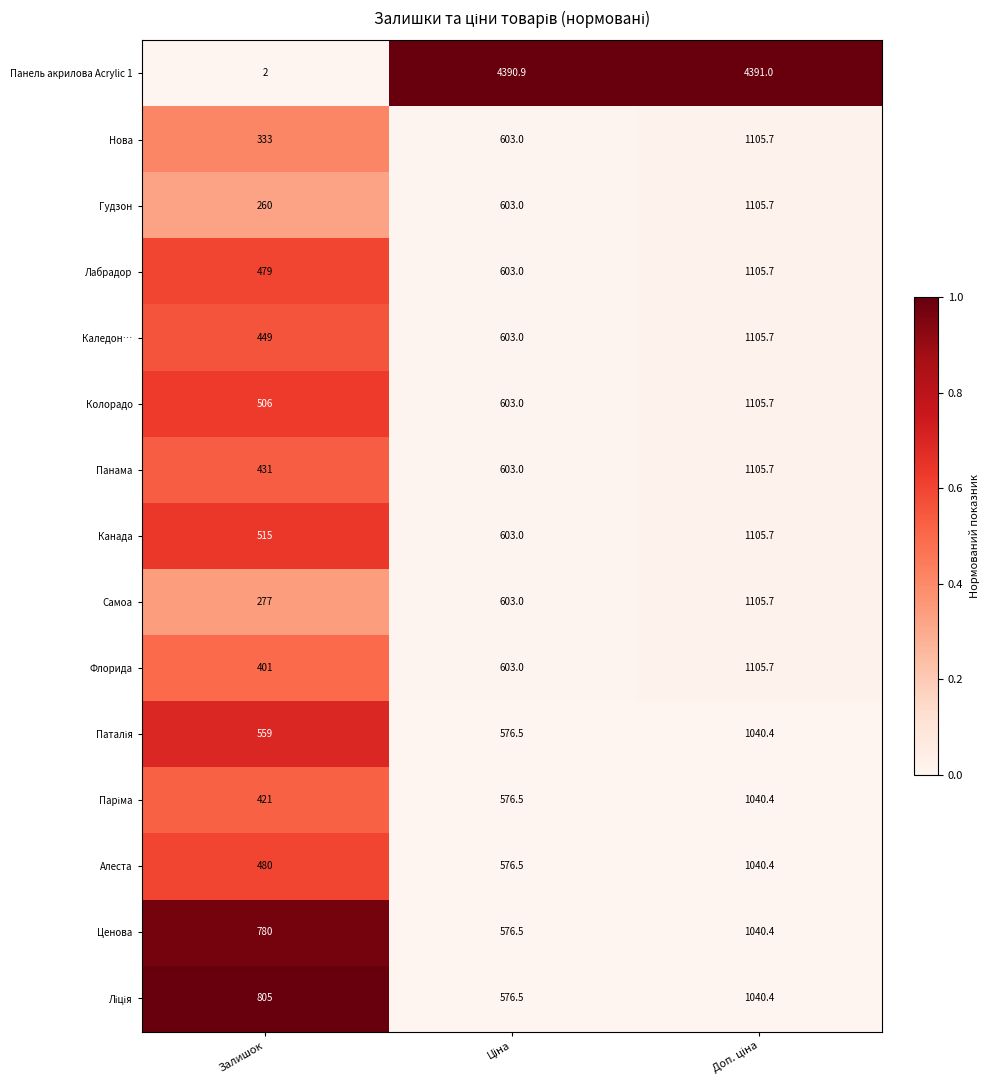

The Колорадо series shows 506.0 at Залишок. True or false?

True